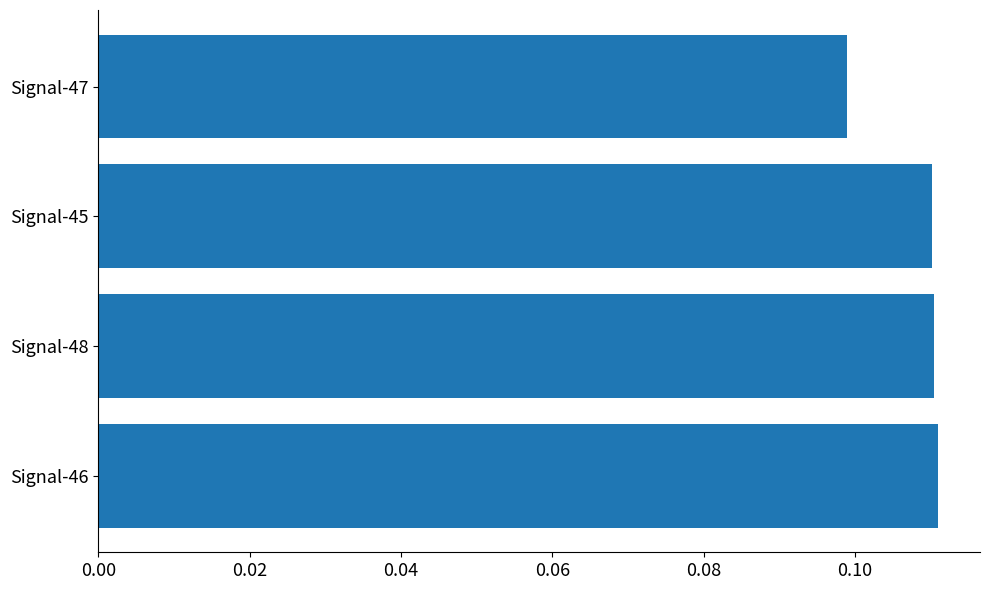

The value at Signal-46 is 0.1. True or false?

True